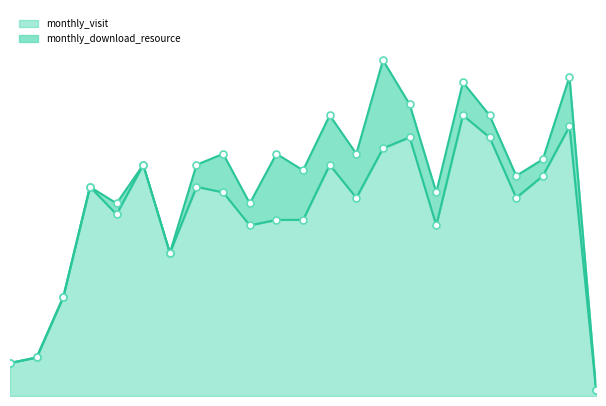

What is the difference between the values at 2023-05 and 2023-01?

6